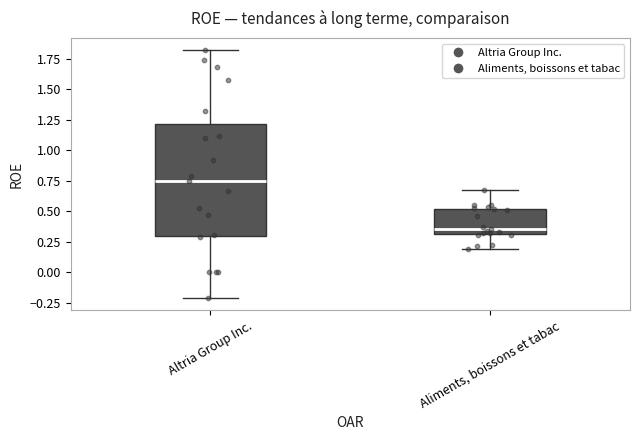

Reading left to right, read every box against the y-axis: the position of its median line, the range the box covers, and the ends of its whiskers. The values are not printed on the chart, so give them approximately, as read against the axis.

Altria Group Inc.: median 0.75, box 0.30 to 1.20, whiskers -0.20 to 1.80
Aliments, boissons et tabac: median 0.35, box 0.30 to 0.50, whiskers 0.20 to 0.70